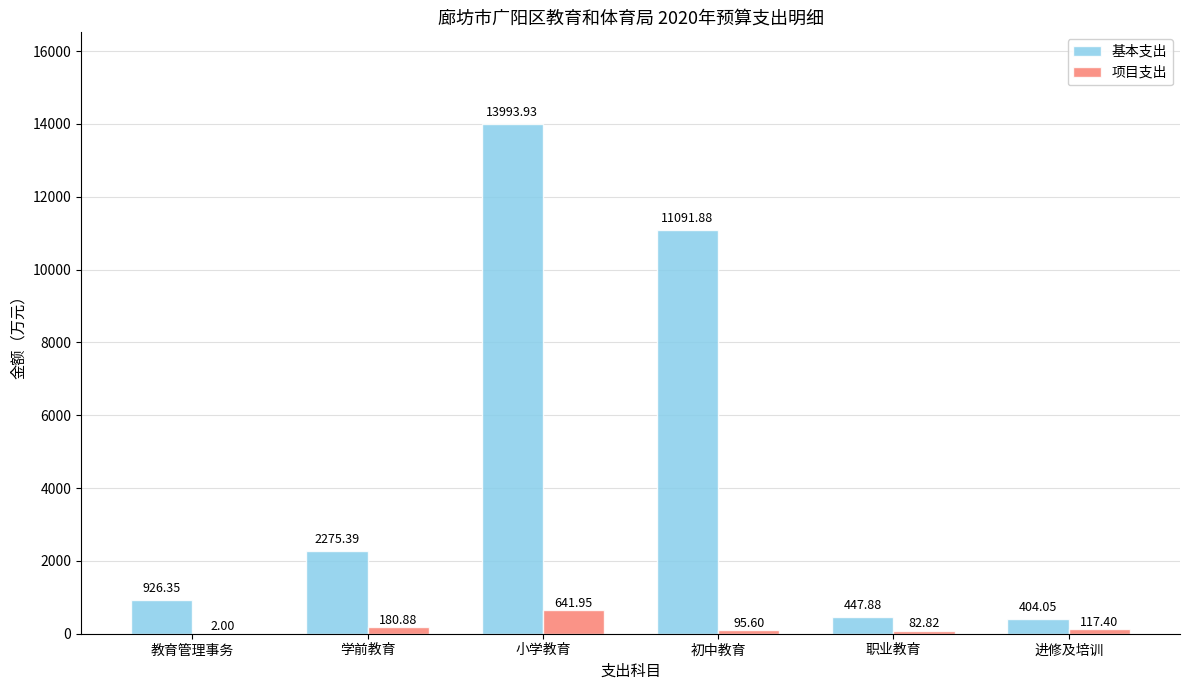

Reading left to right, list all the values displayed in this chart.

基本支出: 926.4	2275.4	13993.9	11091.9	447.9	404.1
项目支出: 2.0	180.9	642.0	95.6	82.8	117.4